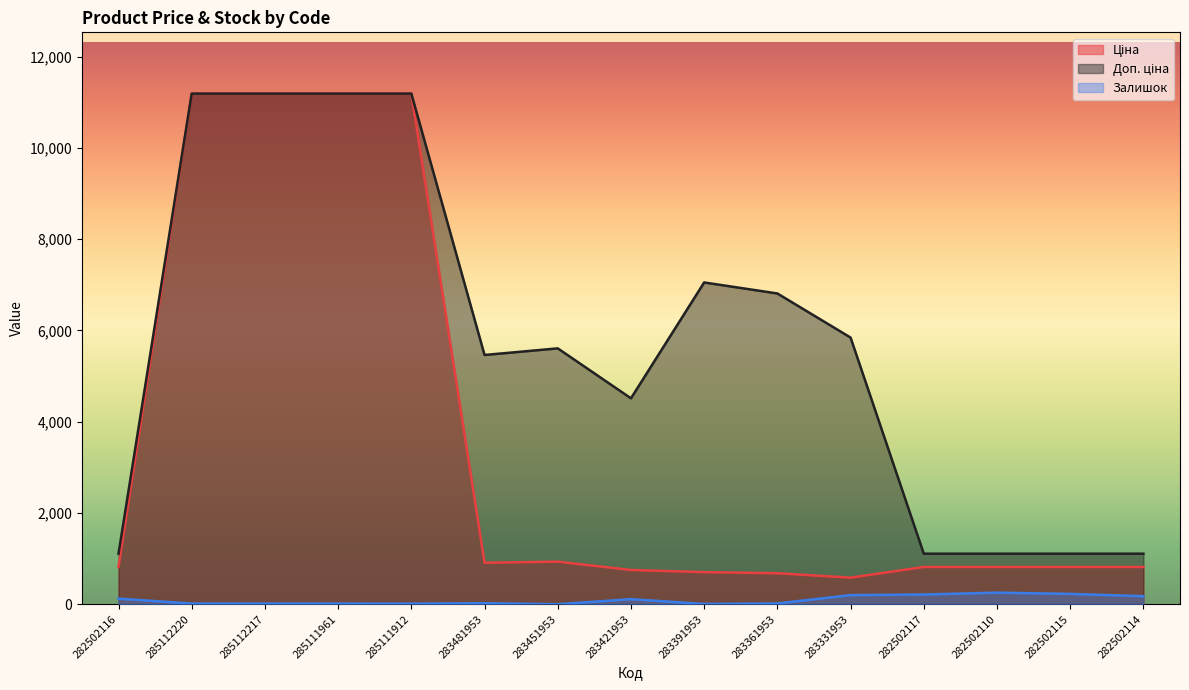

True or false: Доп. ціна and Залишок intersect in this chart.

False